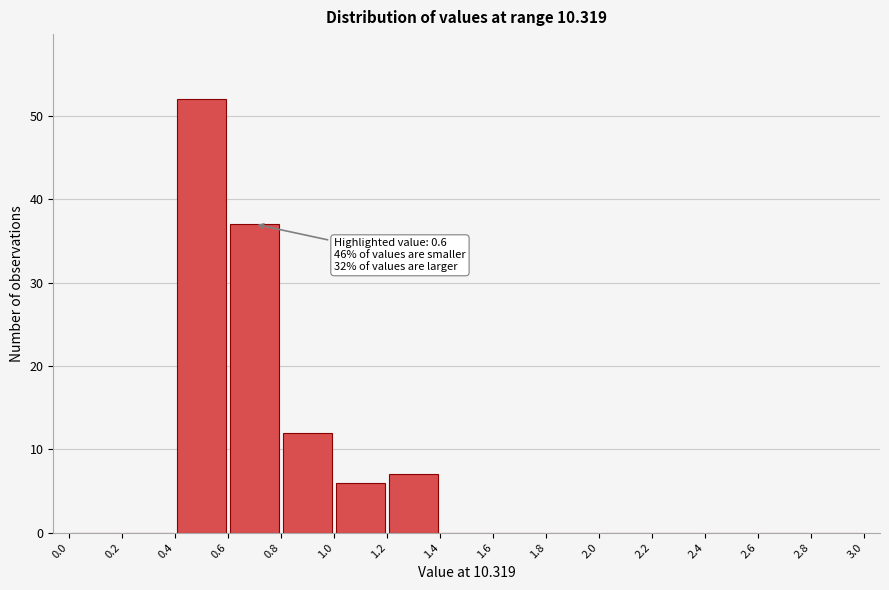

Over which range of the x-axis is the bar tallest?

0.4 to 0.6